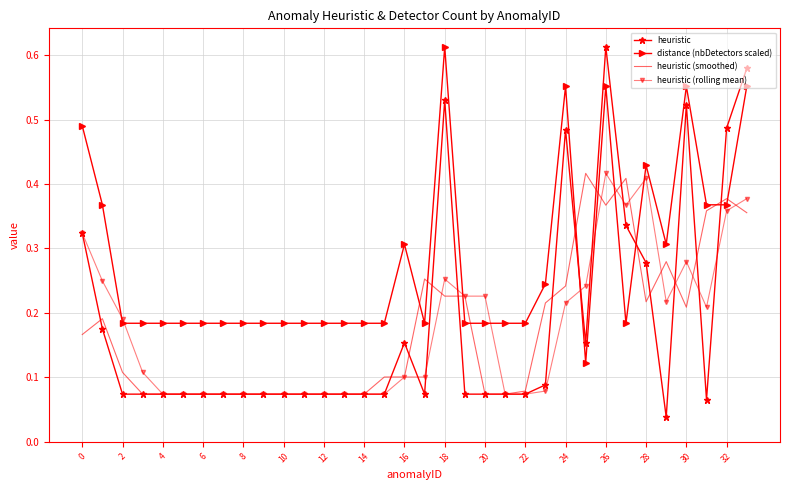

Which series ends up on top after the final intersection of distance (nbDetectors scaled) and heuristic (rolling mean)?

distance (nbDetectors scaled)